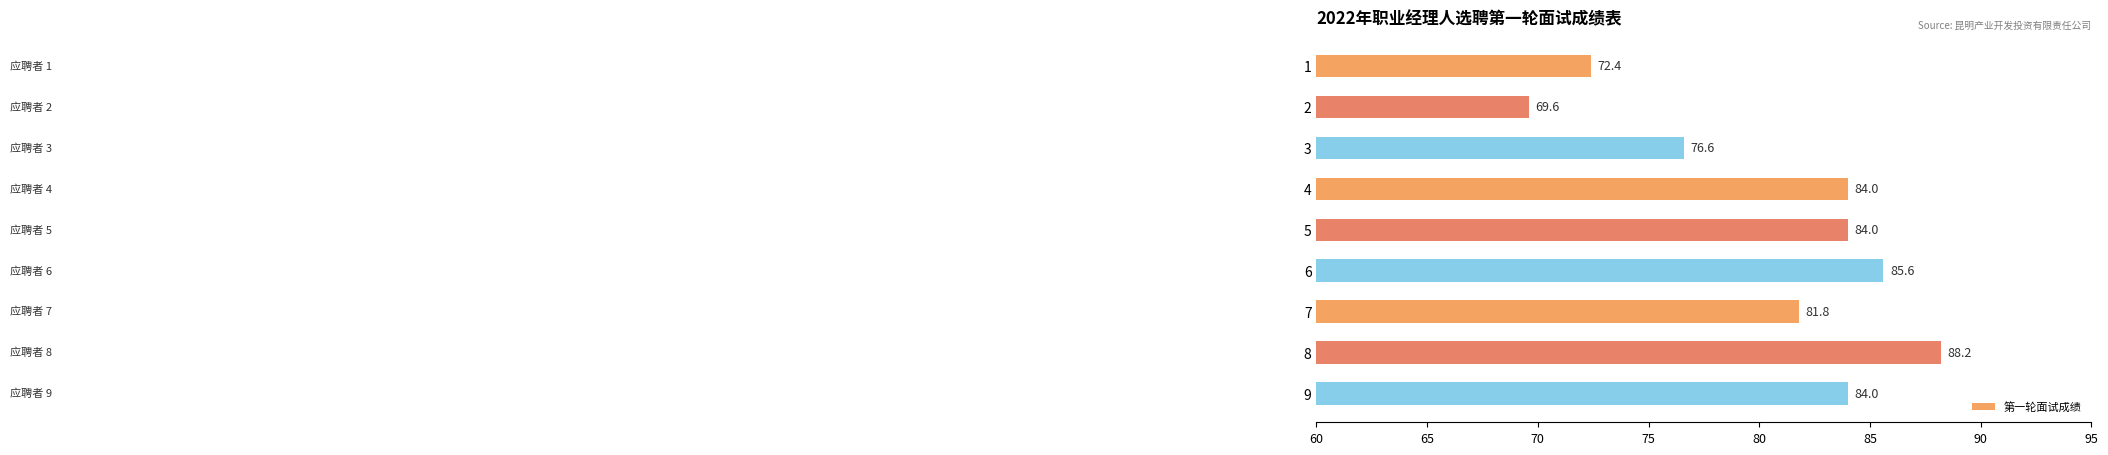

At which label is the value closest to 78?

3